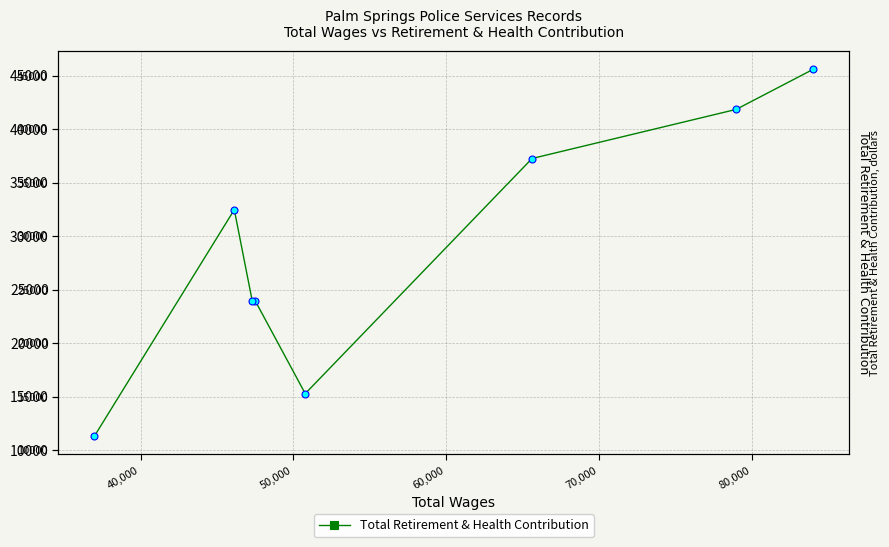

How many points are higher than both their immediate neighbors (excluding endpoints)?

2